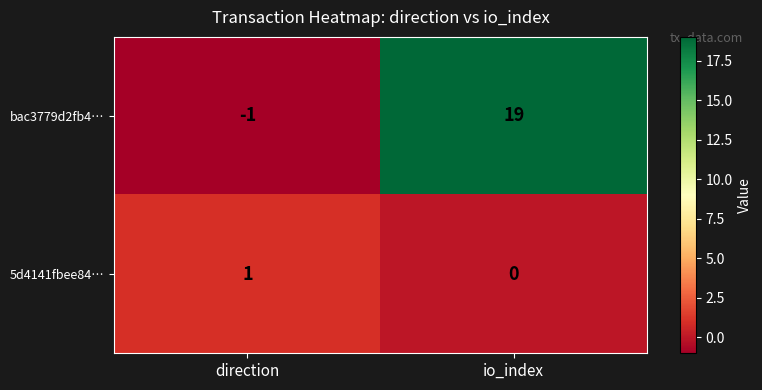

At which label does 5d4141fbee84… reach its minimum?

io_index